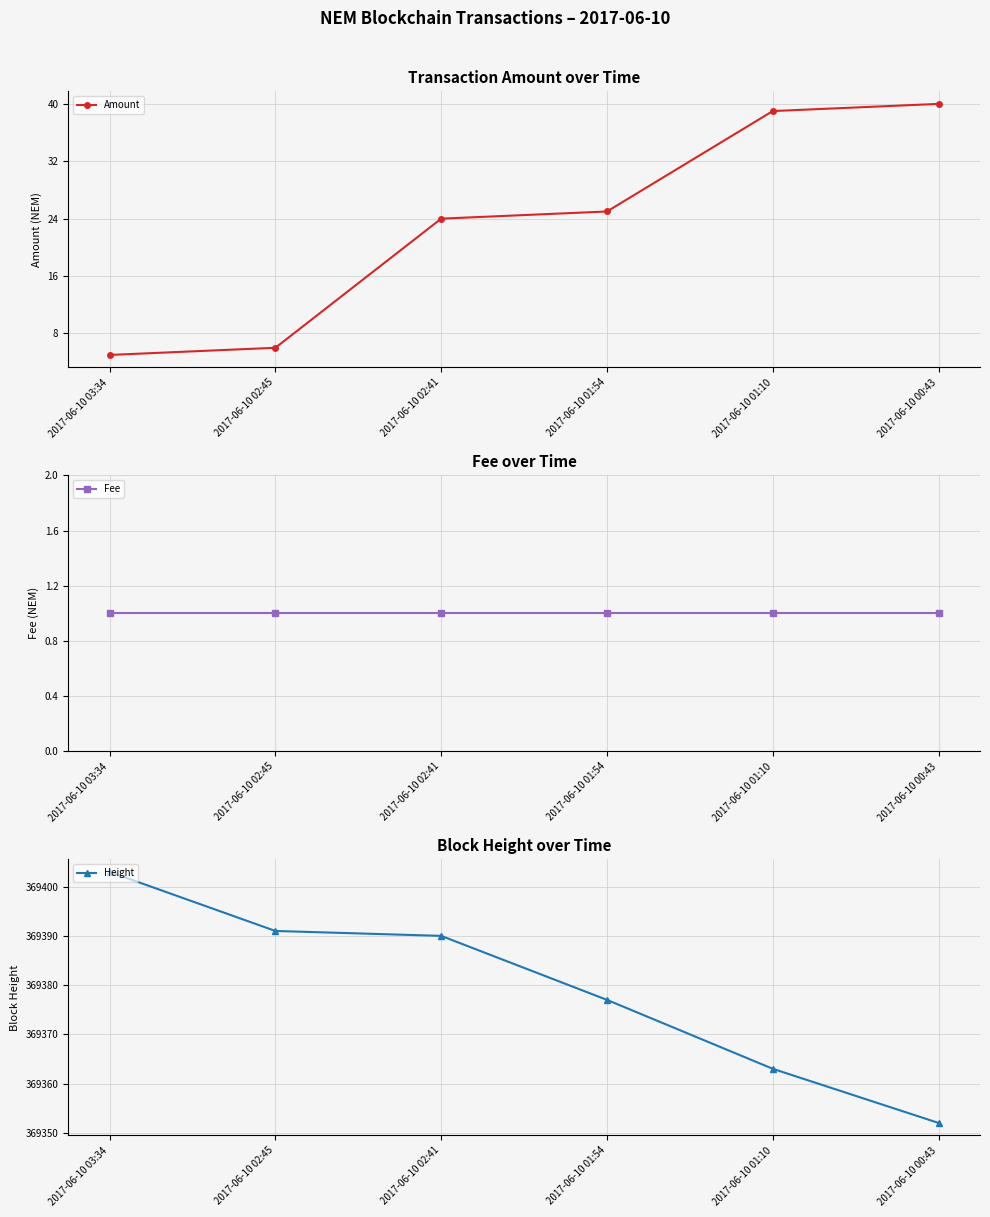

What is the sum of the Height values at 2017-06-10 02:45 and 2017-06-10 01:10?

738754